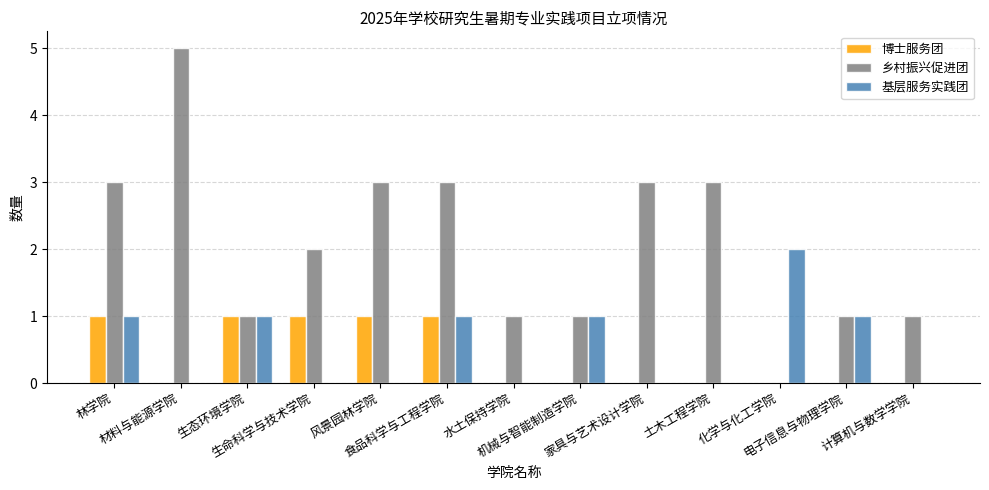

Count the 基层服务实践团 values in the range 0 to 1.

12